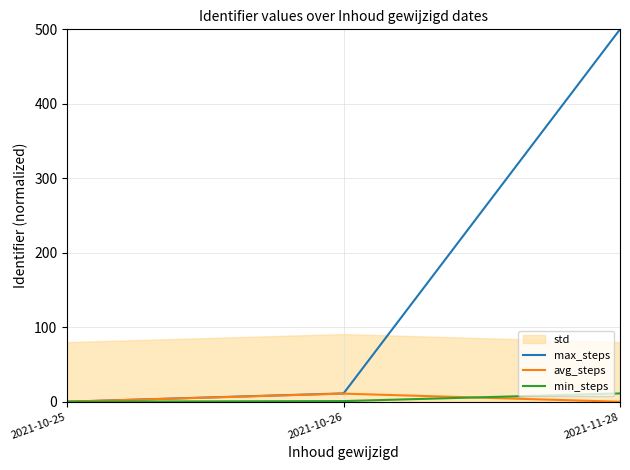

At which category is the sum across all series the highest?

2021-11-28